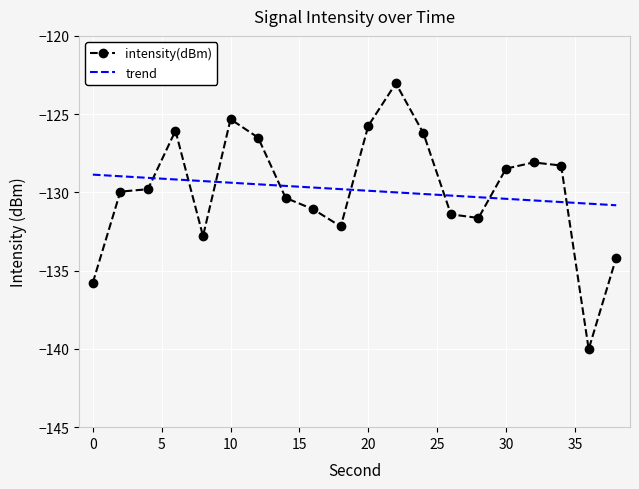

What is the difference between the second highest and minimum values in the trend series?

1.9